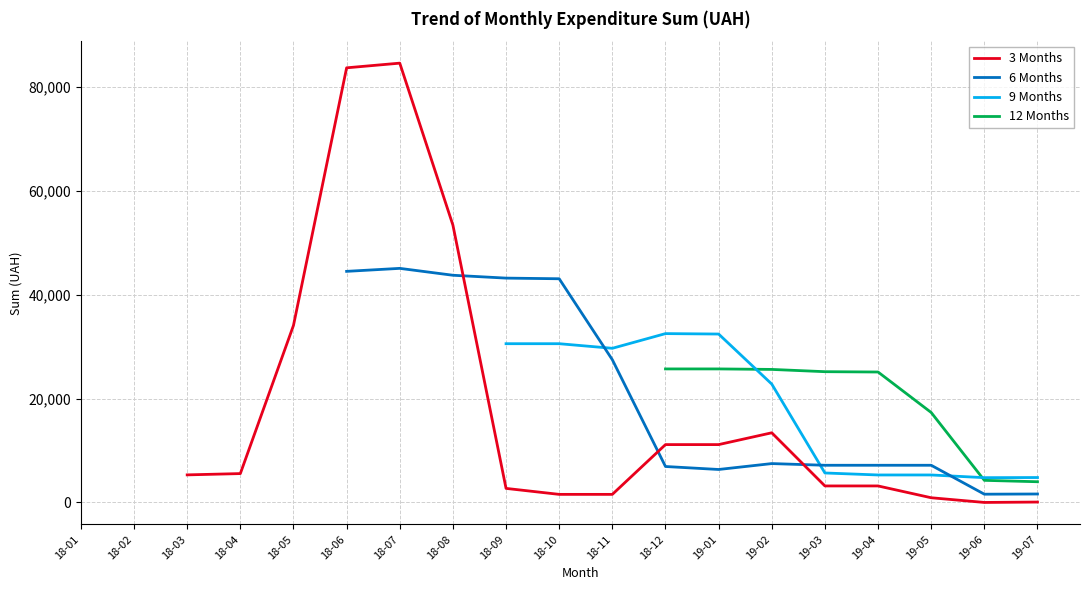

What are all the series names shown in the legend?

3 Months, 6 Months, 9 Months, 12 Months